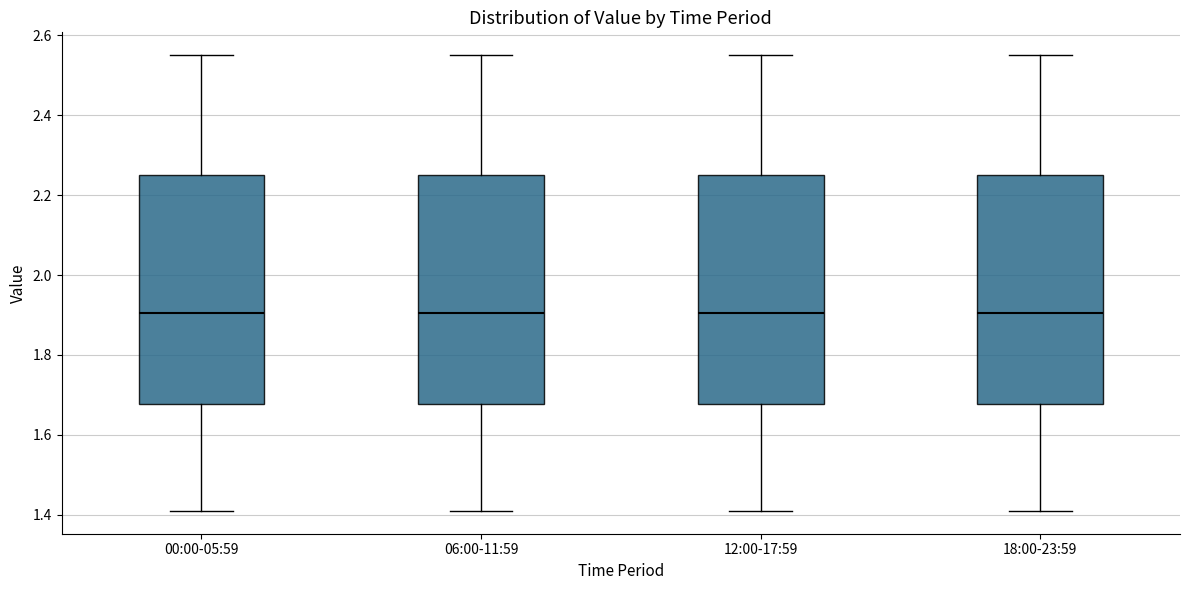

Where is the lower edge of the box for 12:00-17:59 on the y-axis? The values are not printed on the chart, so give them approximately, as read against the axis.

1.68